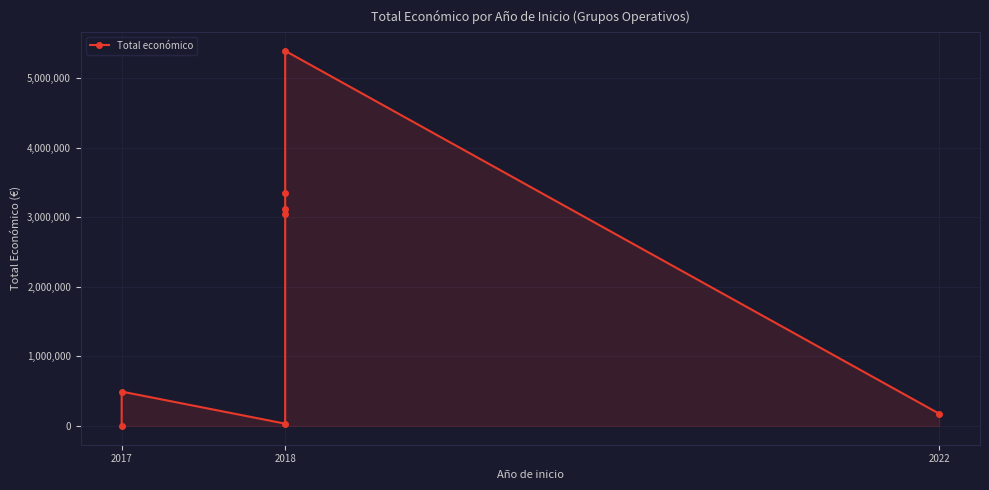

Which has a higher value, 2018 or 2022?

2018